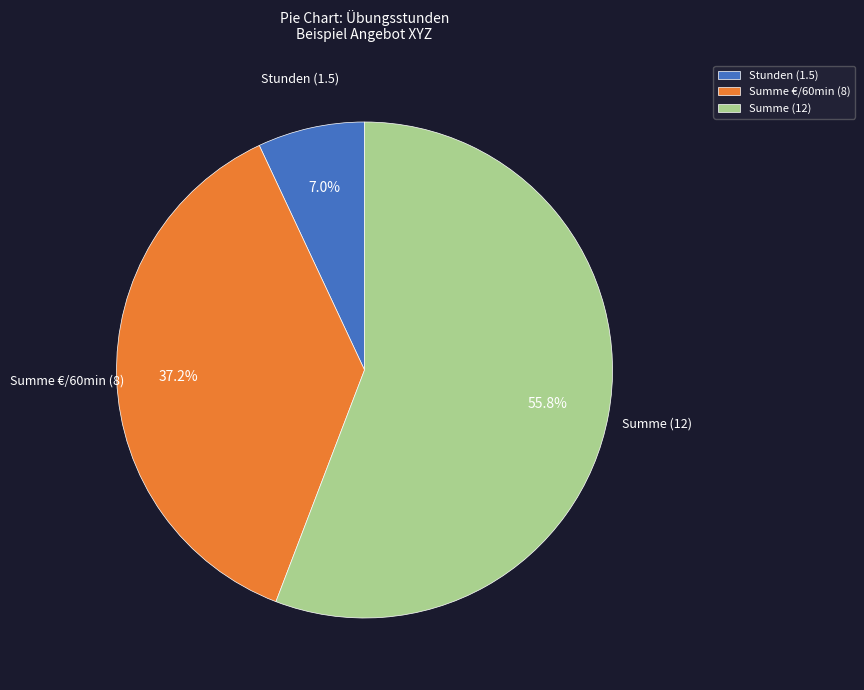

Which slice is the smallest?

Stunden (1.5)